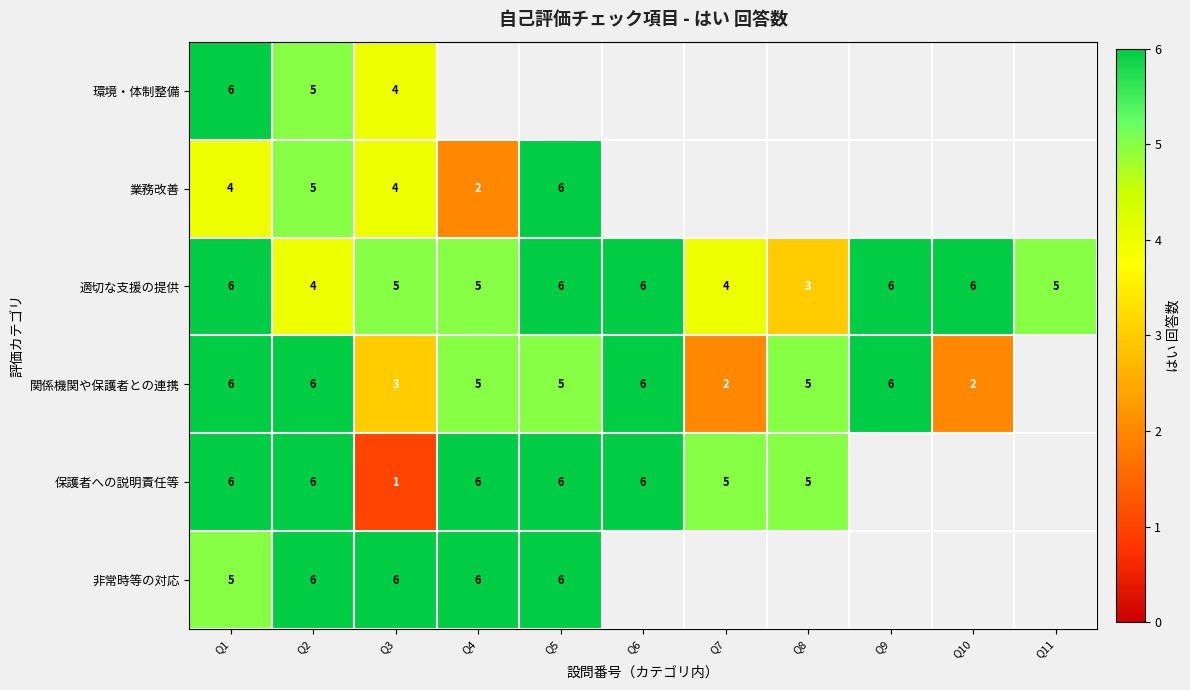

The value of 適切な支援の提供 at Q7 is 7. True or false?

False